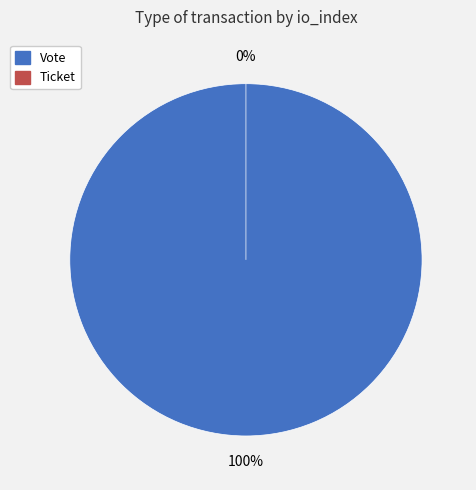

Rank the categories by value from highest to lowest.

Vote, Ticket